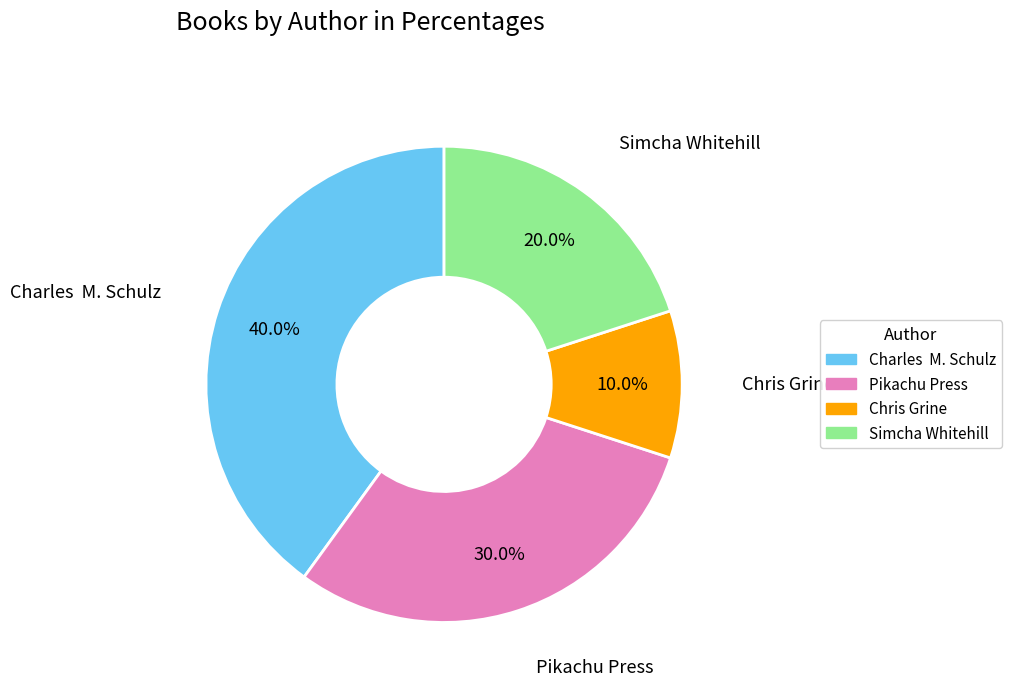

Is Simcha Whitehill the majority of the pie?

No